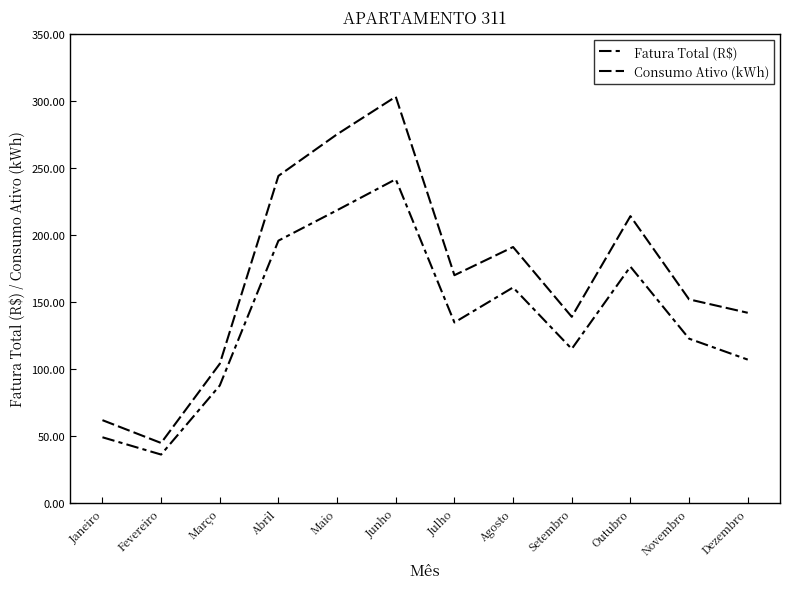

What is the label of the 2nd point from the right?

Novembro